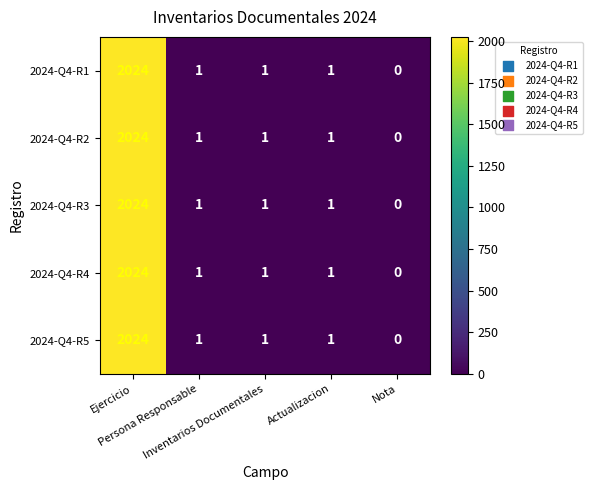

What is the average value of the 2024-Q4-R3 series?

405